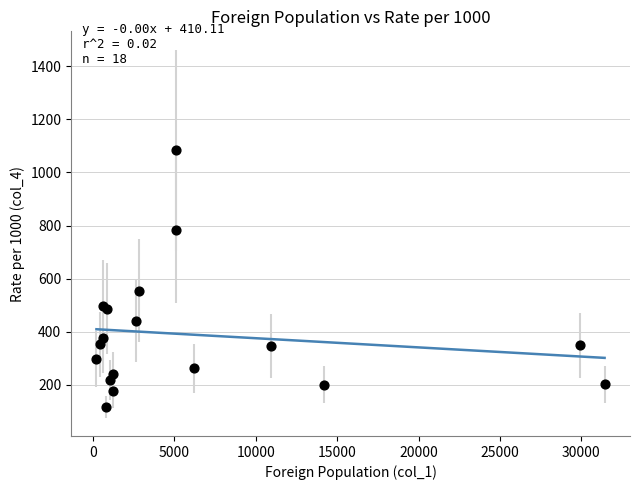

What Y value in the scatter plot is closest to 600?

554